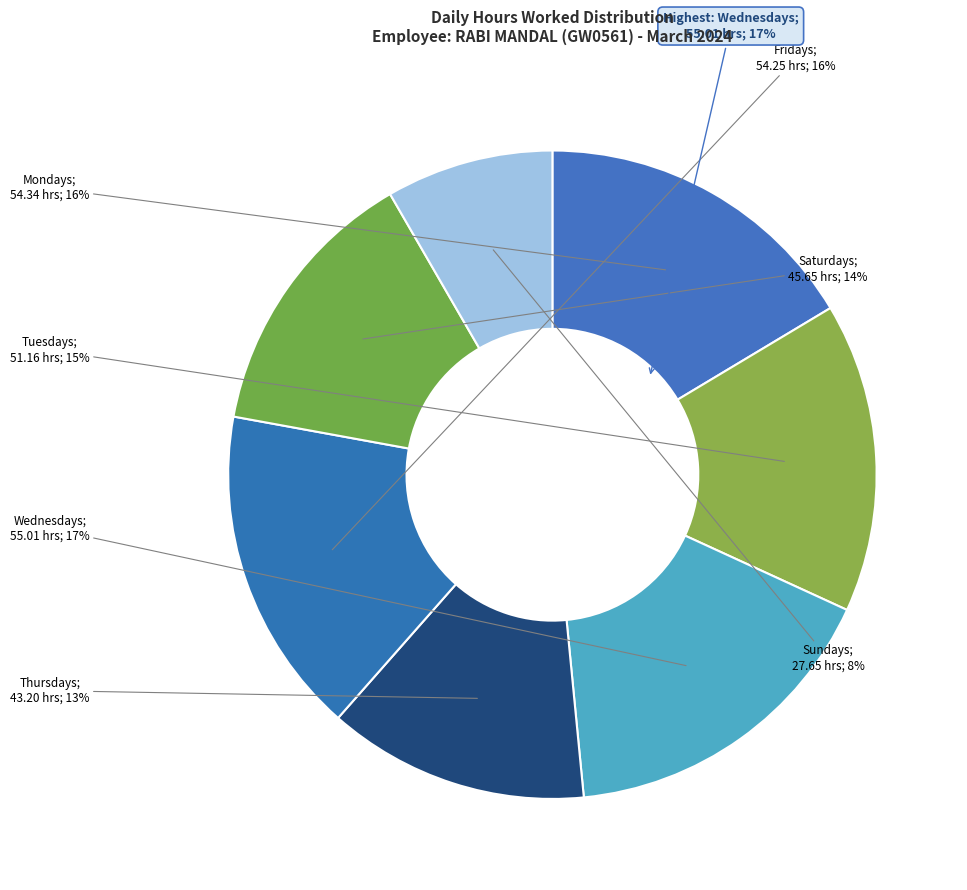

Combined, do 16-Sat and 19-Tue account for over 50%?

No